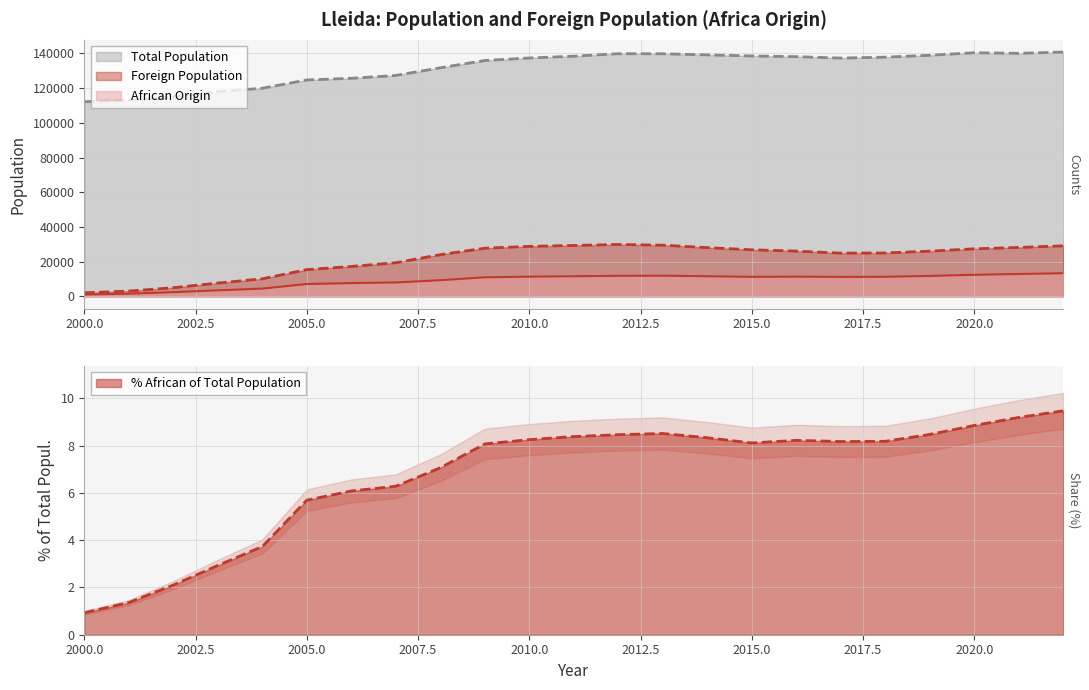

What is the spread (max minus min) of values at 2020?

140394.1